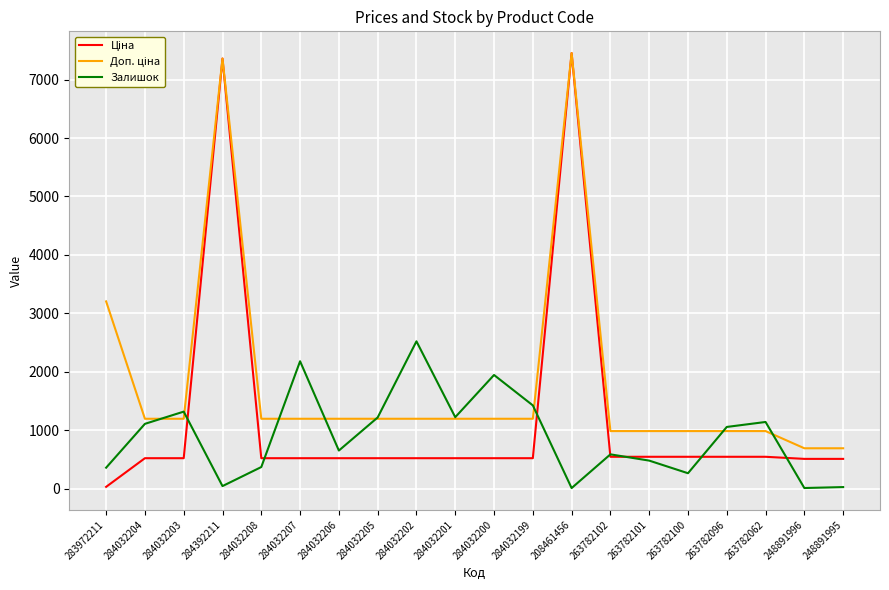

The Залишок series shows 371.0 at 284032208. True or false?

True